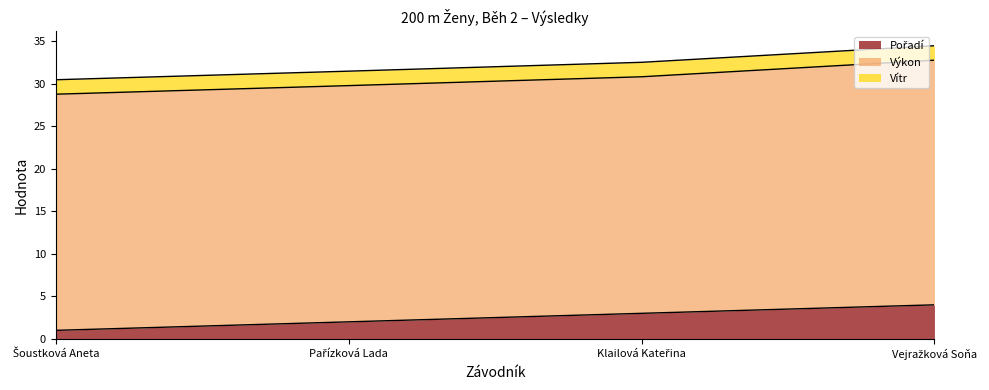

What is the maximum value shown in the chart?

28.8